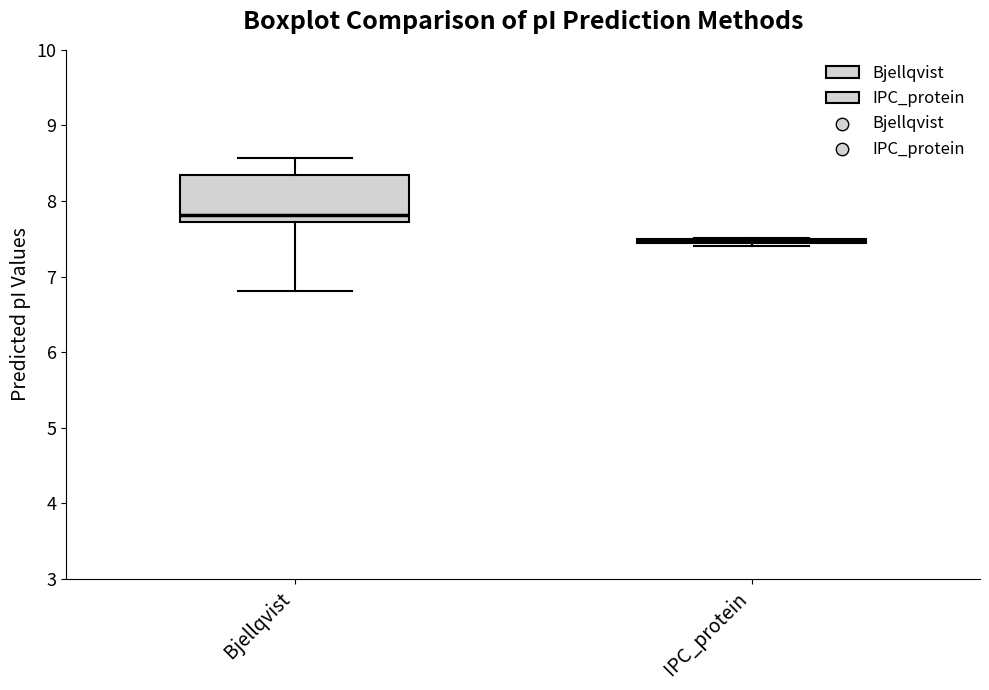

Where is the lower edge of the box for IPC_protein on the y-axis? The values are not printed on the chart, so give them approximately, as read against the axis.

7.4